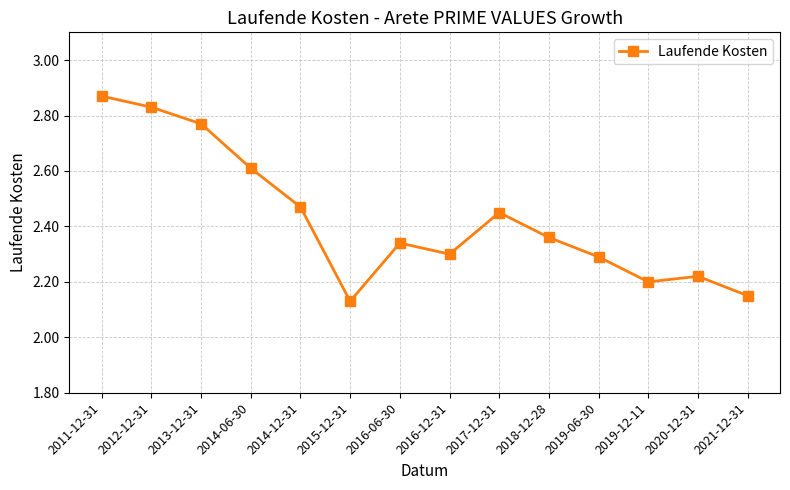

At which category does the chart reach its peak across all series?

2011-12-31